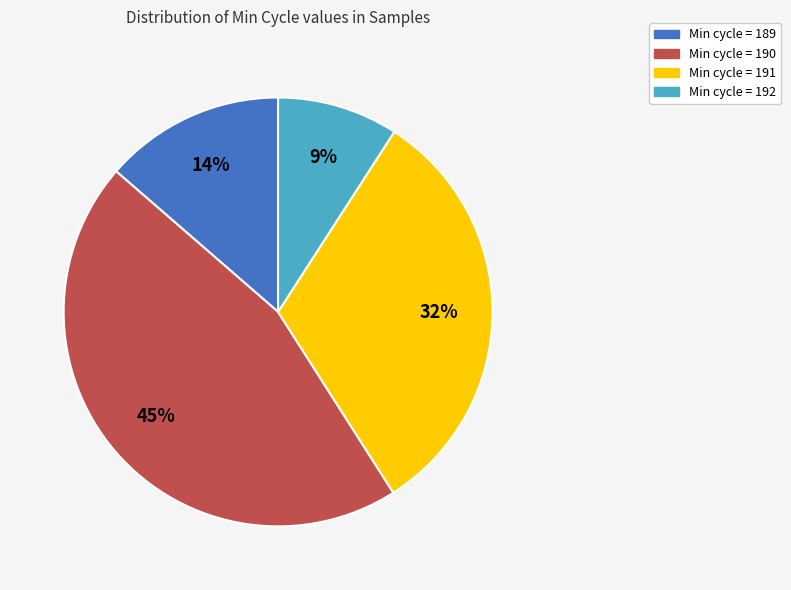

Count the number of slices in the pie.

4